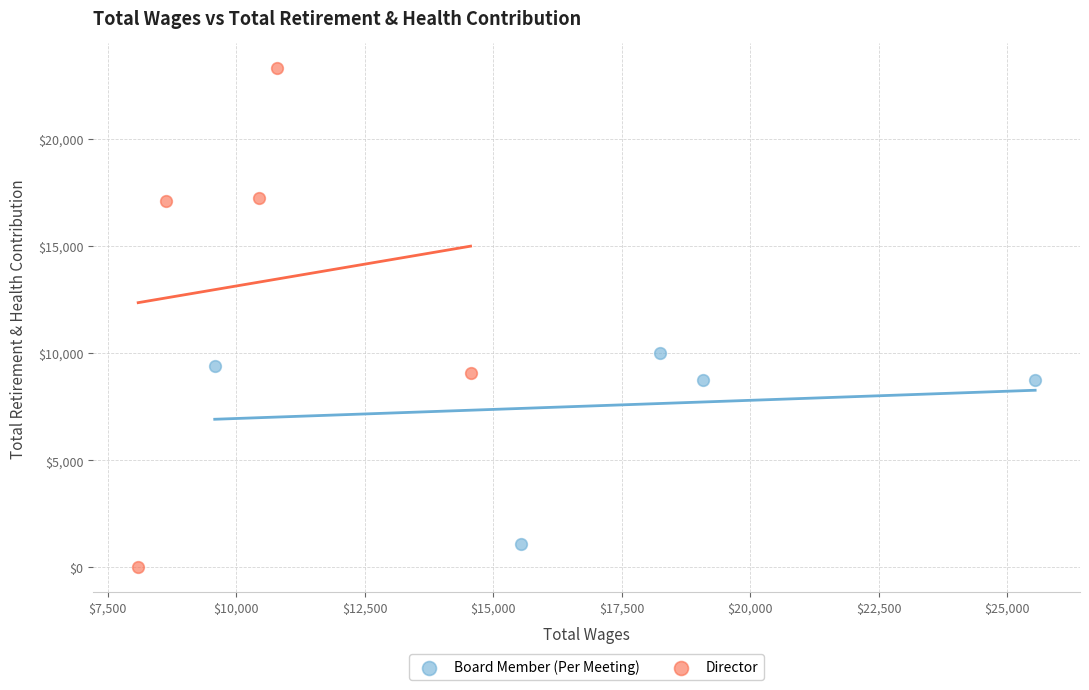

Which series has the largest Y range (max minus min)?

Director